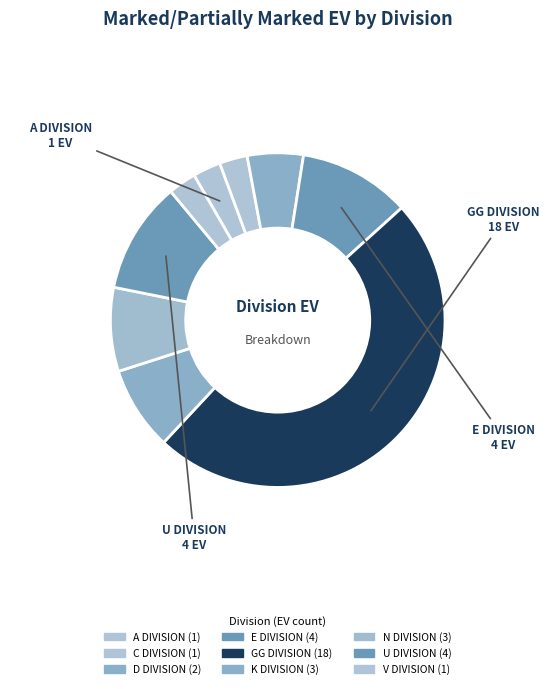

Which category has the smallest portion of the pie?

A DIVISION